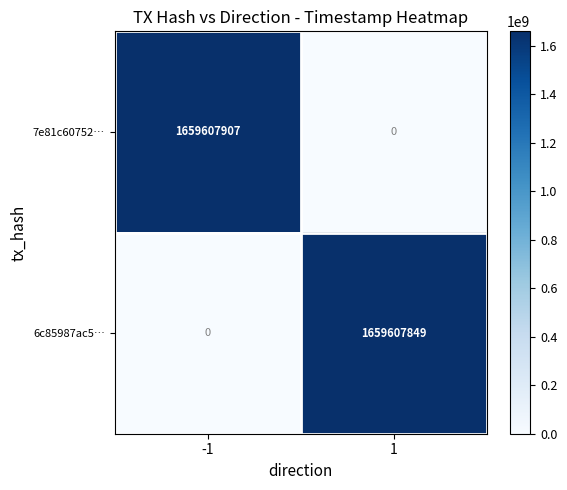

Reading left to right, extract all data points from this chart.

7e81c60752…: 1659607907	0
6c85987ac5…: 0	1659607849